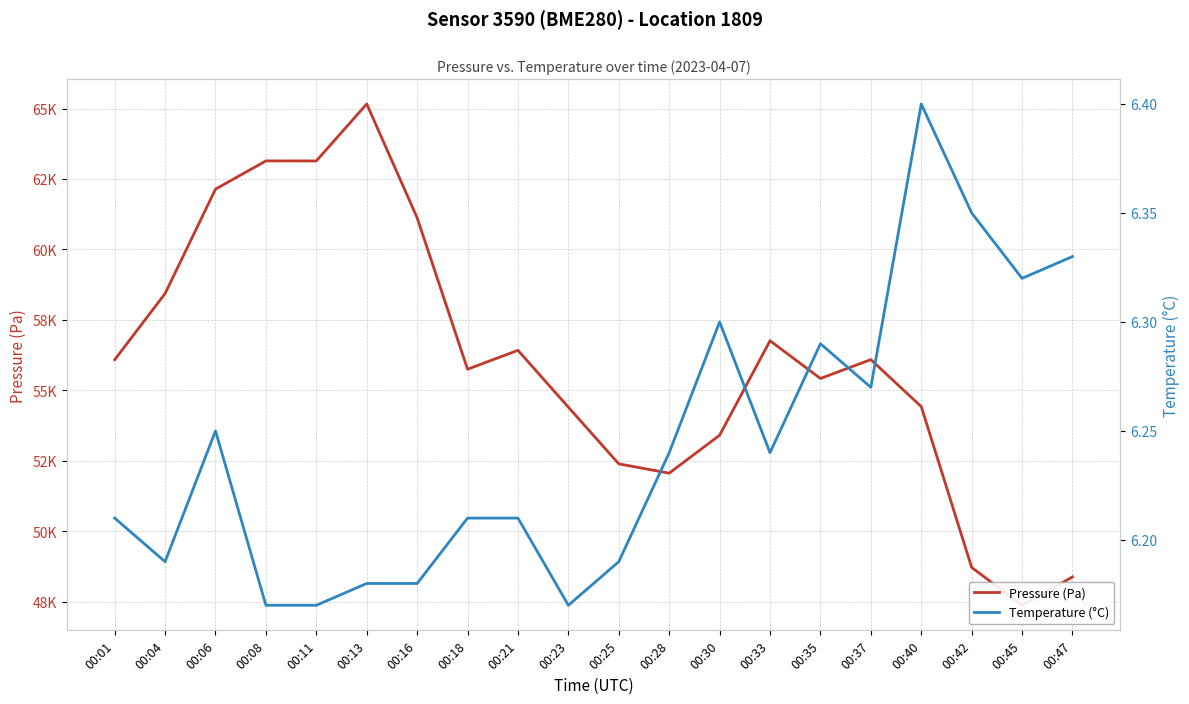

True or false: Temperature (°C) and Pressure (Pa) cross at least once.

False